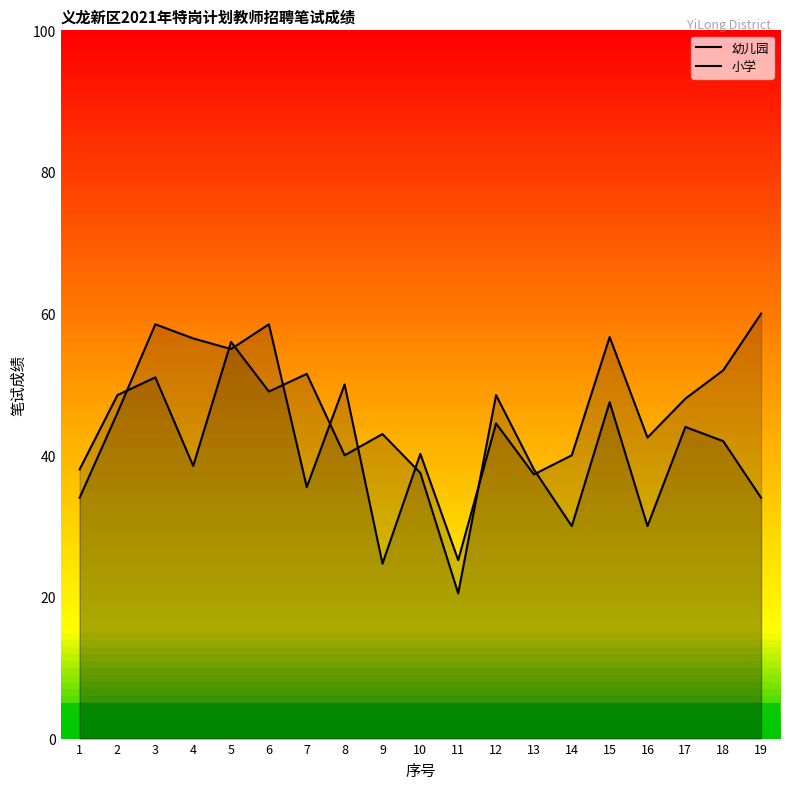

Is the value of 幼儿园 at 4 greater than the value of 小学 at 9?

Yes